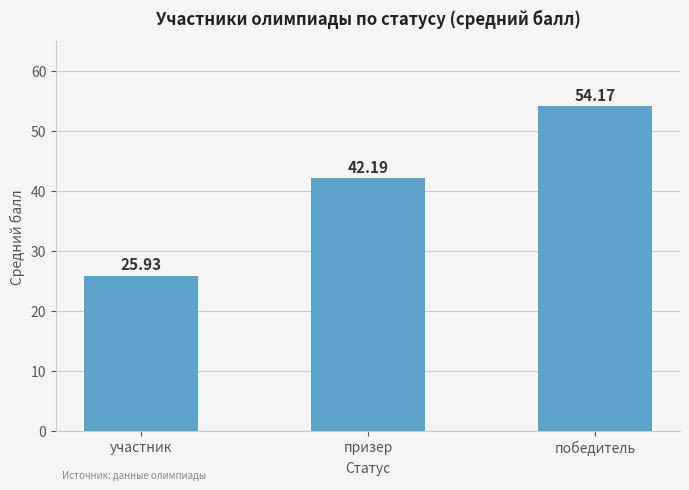

Reading left to right, list all the values displayed in this chart.

участник=25.9	призер=42.2	победитель=54.2